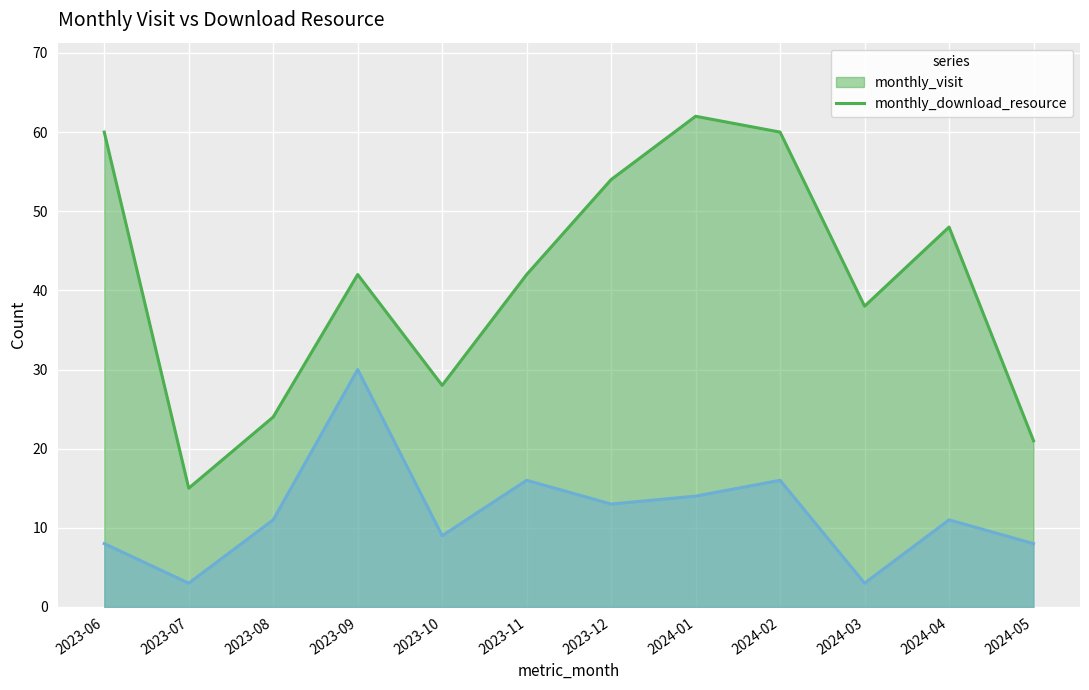

Rank the series by their maximum value, from lowest to highest.

monthly_download_resource, monthly_visit